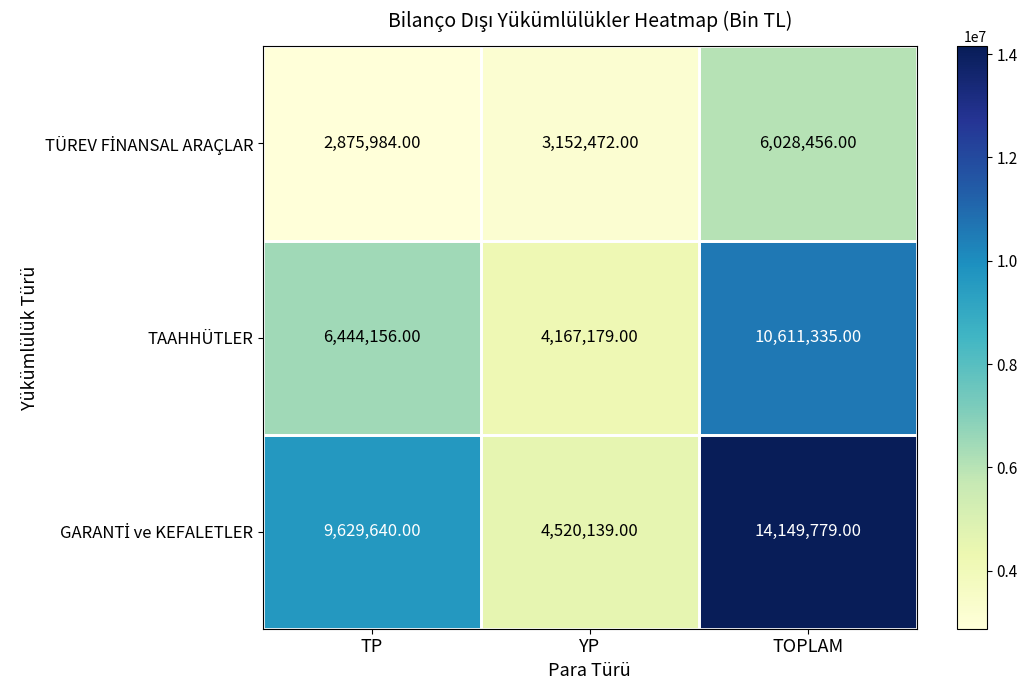

What is the difference between the highest and lowest values at YP?

1367667